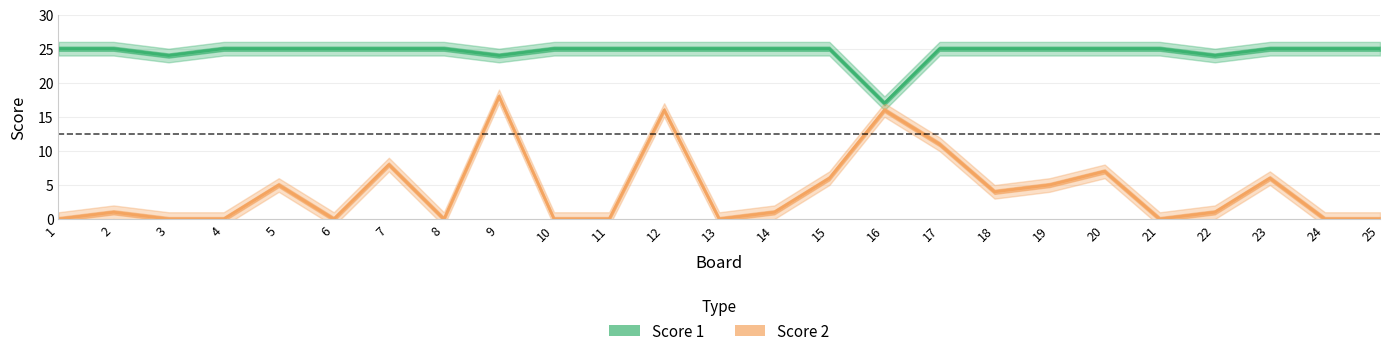

How many categories are shown in the chart?

25